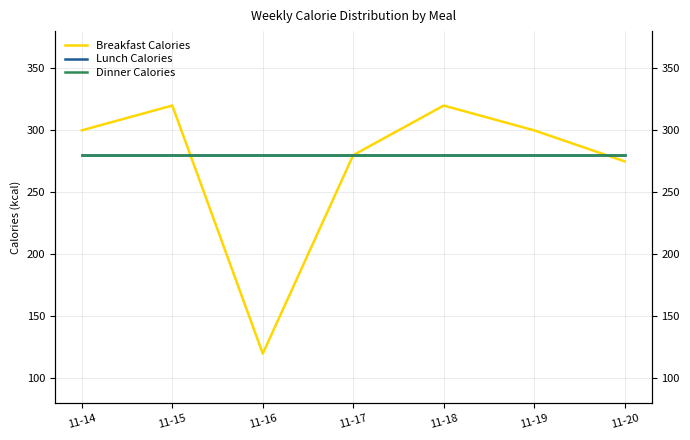

What is the total value across all series at 11-20?

835